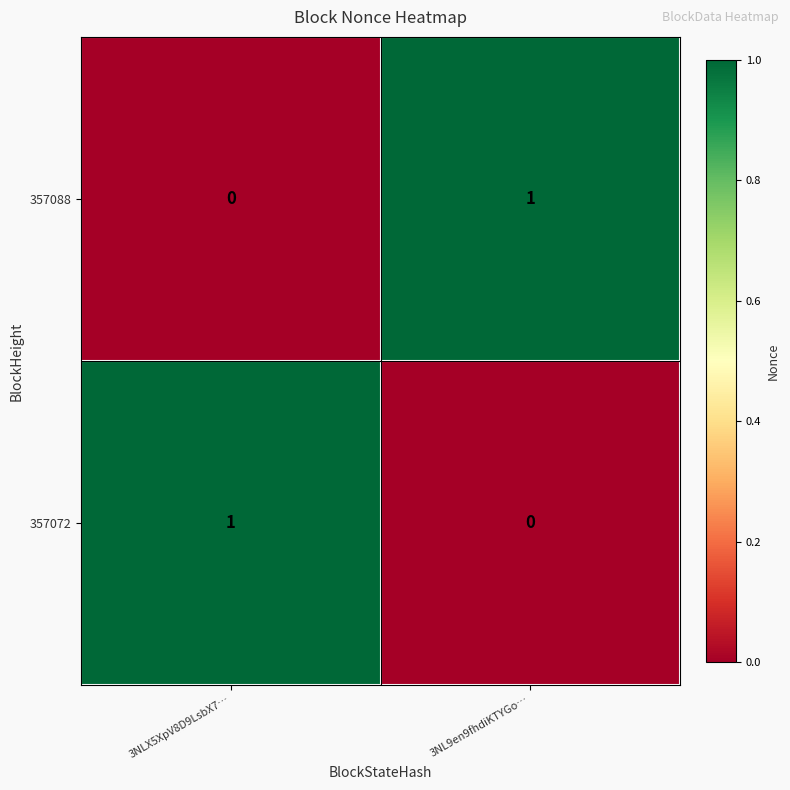

Where is 357088 nearest to the value 0?

3NLX5XpV8D9LsbX7…